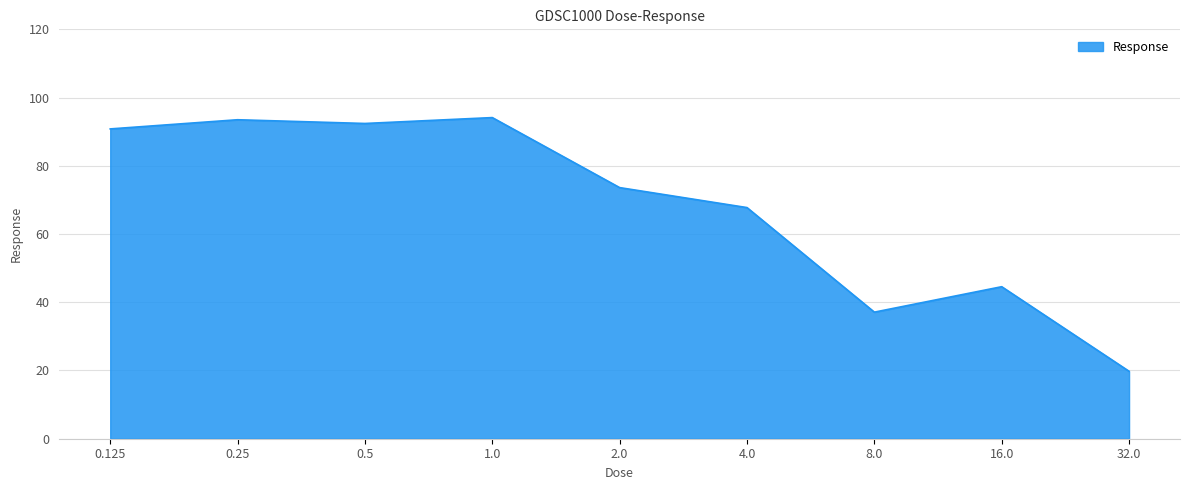

What is the smallest value displayed?

19.8